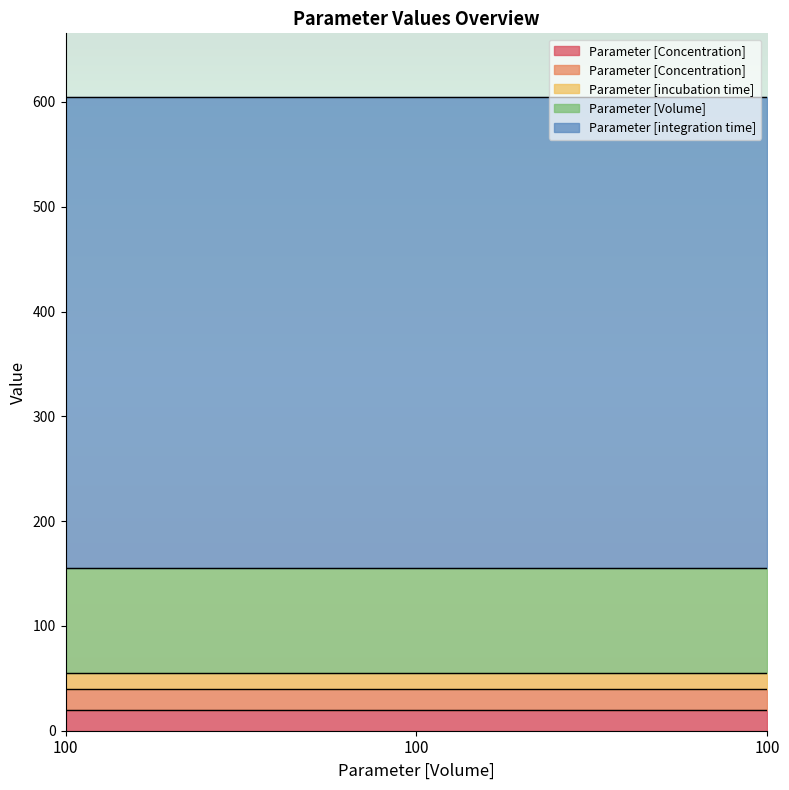

Reading left to right, list all the values displayed in this chart.

Parameter [Concentration]: 100=20	100=20	100=20
Parameter [Concentration] : 100=20	100=20	100=20
Parameter [incubation time]: 100=15	100=15	100=15
Parameter [Volume] : 100=100	100=100	100=100
Parameter [integration time]: 100=450	100=450	100=450